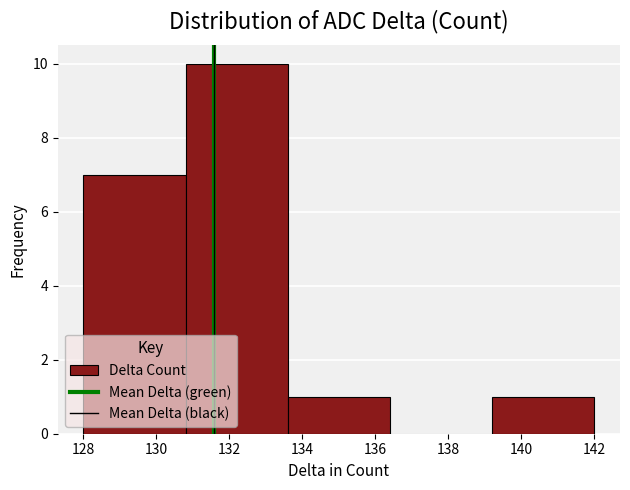

Reading left to right, list every bar in this chart as the range it spans on the x-axis followed by its height. The values are not printed on the chart, so give them approximately, as read against the axis.

128.0 to 130.8: 7
130.8 to 133.6: 10
133.6 to 136.4: 1
136.4 to 139.2: 0
139.2 to 142.0: 1